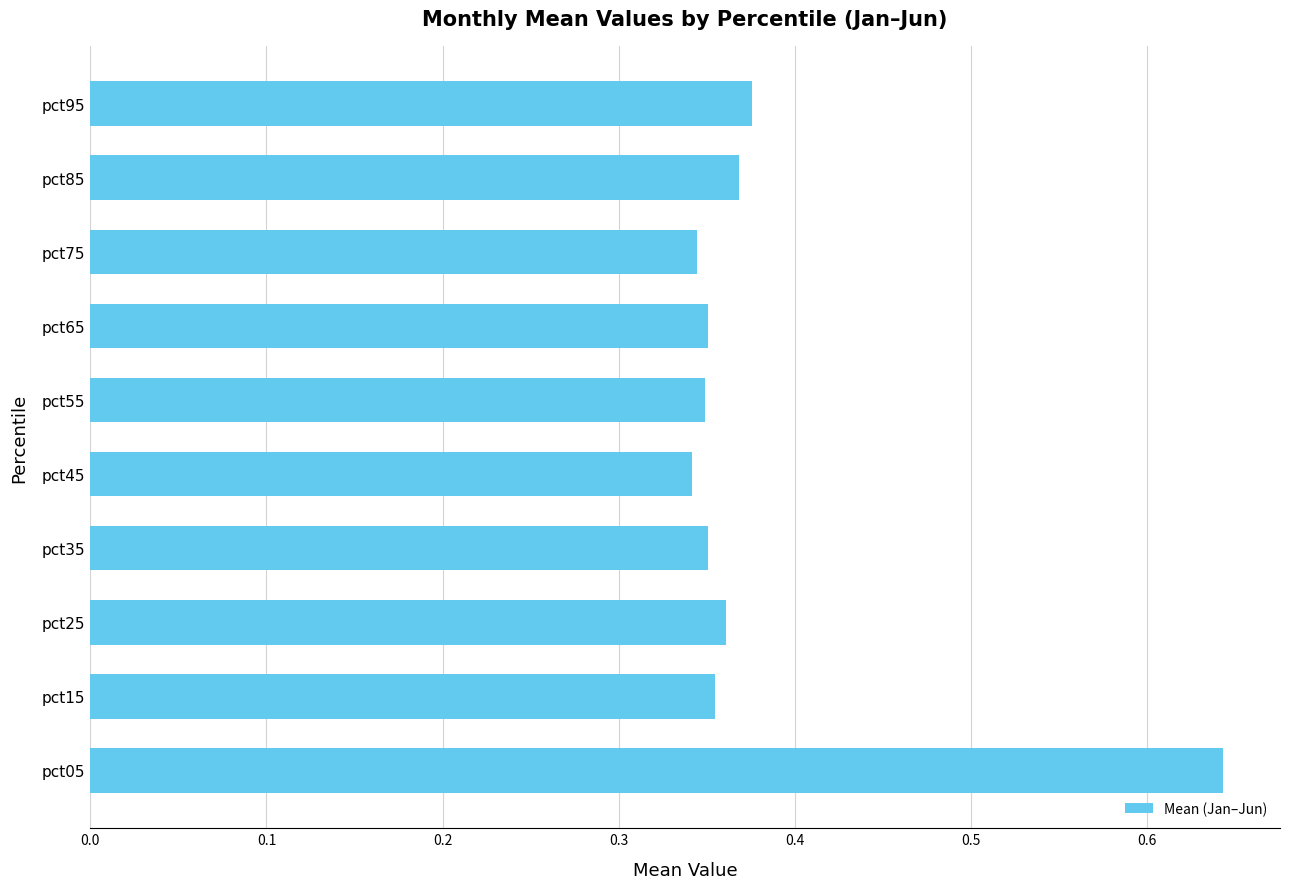

The value at pct05 is 0.9. True or false?

False